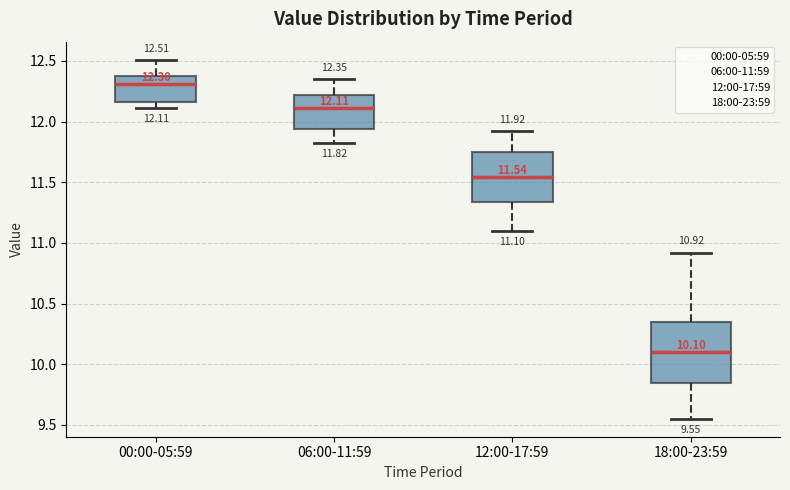

Comparing the boxes themselves (not the whiskers), which one is the tallest?

18:00-23:59